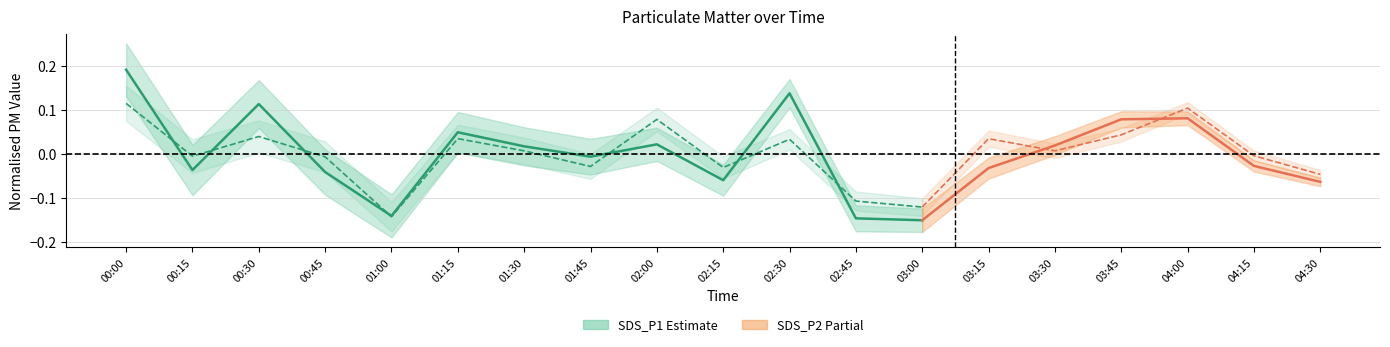

In SDS_P2, how many points are lower than both neighbors (excluding endpoints)?

4